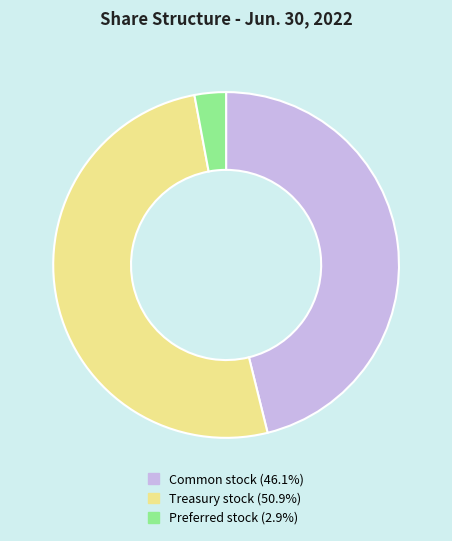

Is there any slice that represents more than half of the pie?

Yes